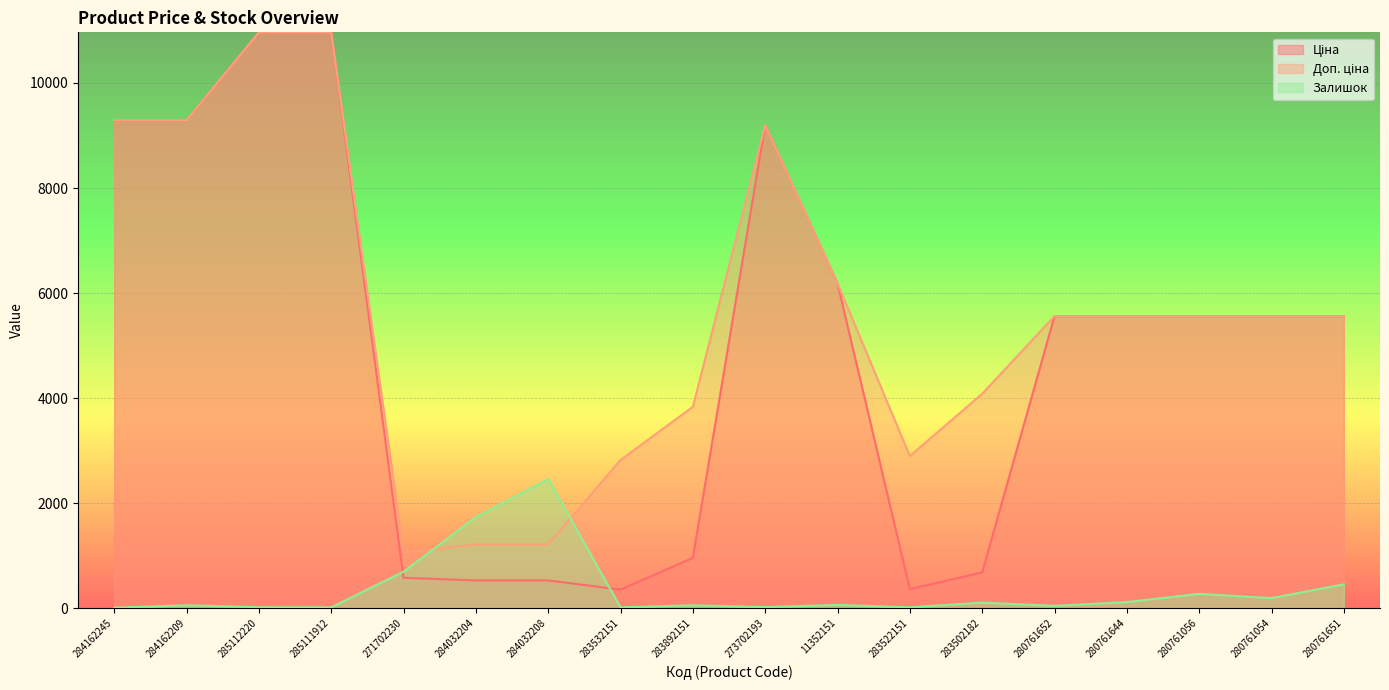

Reading right to left, what are all the values shown in this chart?

Ціна: 280761651=5560.3	280761054=5560.3	280761056=5560.3	280761644=5560.3	280761652=5560.3	283502182=680.4	283522151=362.1	11352151=6182.6	273702193=9196.3	283892151=958.4	283532151=352.6	284032208=528.2	284032204=528.2	271702230=578.1	285111912=10964.4	285112220=10964.4	284162209=9290.5	284162245=9290.5
Доп. ціна: 280761651=5560.3	280761054=5560.3	280761056=5560.3	280761644=5560.3	280761652=5560.3	283502182=4082.3	283522151=2896.6	11352151=6182.6	273702193=9196.3	283892151=3833.8	283532151=2821.2	284032208=1210.7	284032204=1210.7	271702230=1060.0	285111912=10964.4	285112220=10964.4	284162209=9290.5	284162245=9290.5
Залишок: 280761651=453.0	280761054=191.0	280761056=273.0	280761644=116.0	280761652=44.0	283502182=106.0	283522151=15.0	11352151=62.0	273702193=20.0	283892151=55.0	283532151=15.0	284032208=2457.0	284032204=1734.0	271702230=694.0	285111912=15.0	285112220=17.0	284162209=55.0	284162245=8.0